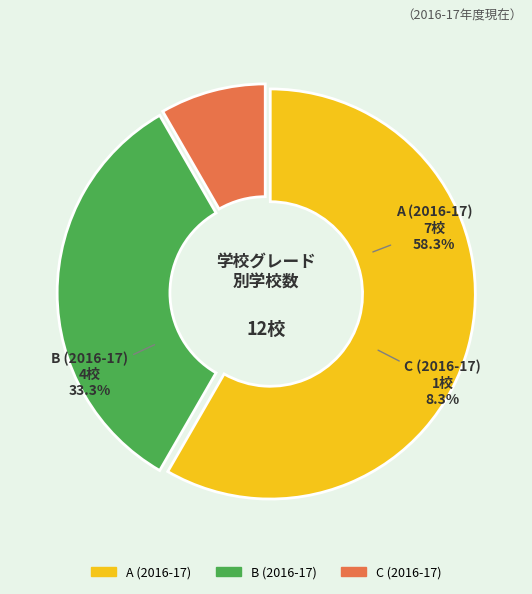

Do Excel Center University Heights and Excel Center Lafayette Square together represent more than half of the pie?

No